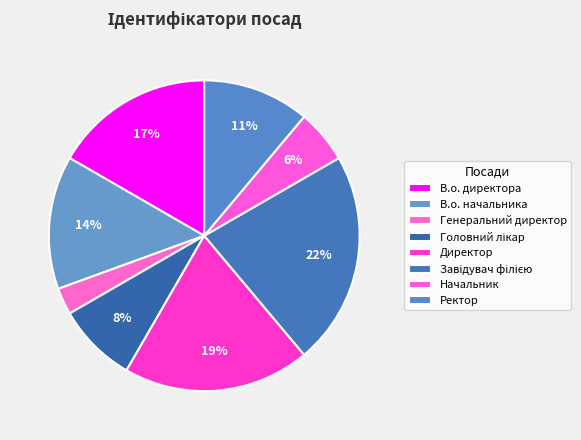

To the nearest percent, what percentage of the pie is Завідувач філією?

22%